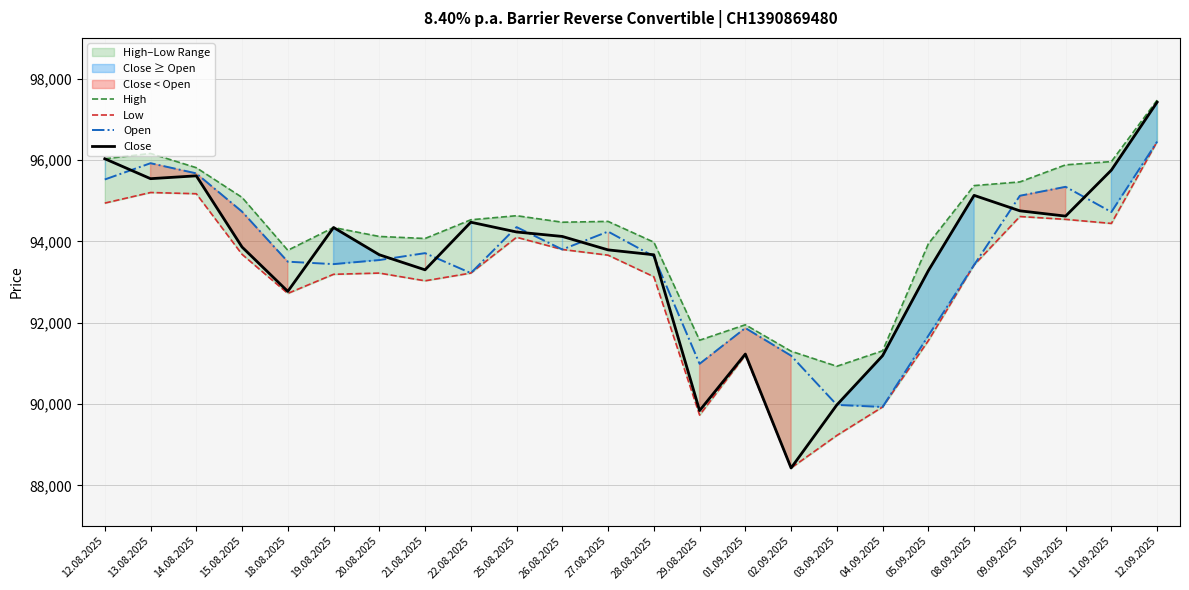

In Low, how many points are higher than both neighbors (excluding endpoints)?

5